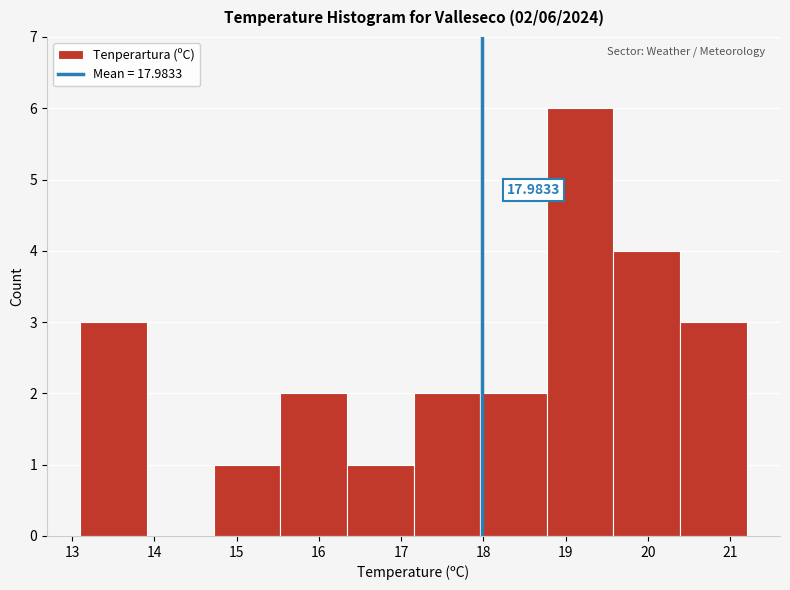

Which range on the x-axis has the tallest bar?

18.77 to 19.58